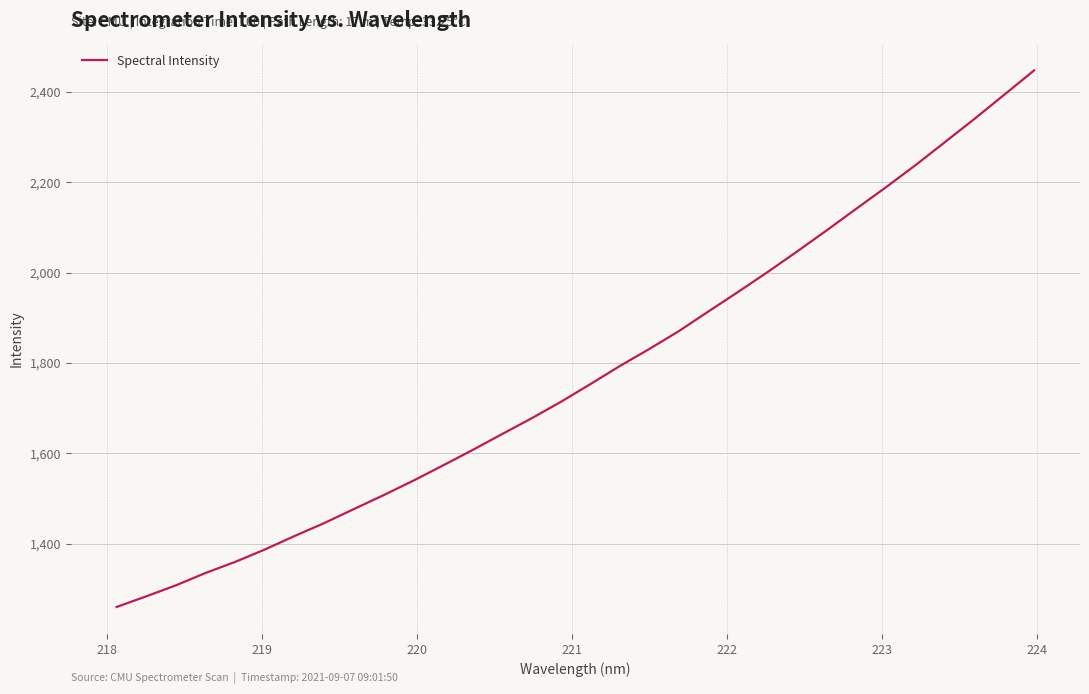

What is the difference between the maximum and minimum values?

1186.4